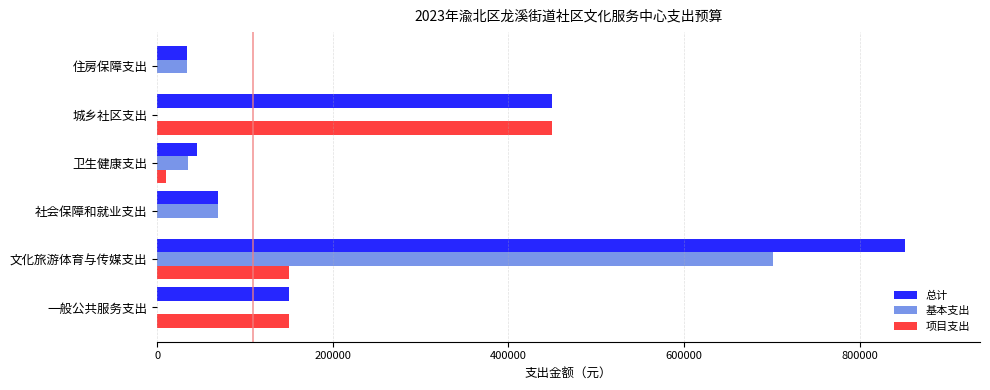

What is the sum of all 基本支出 values?

840215.2